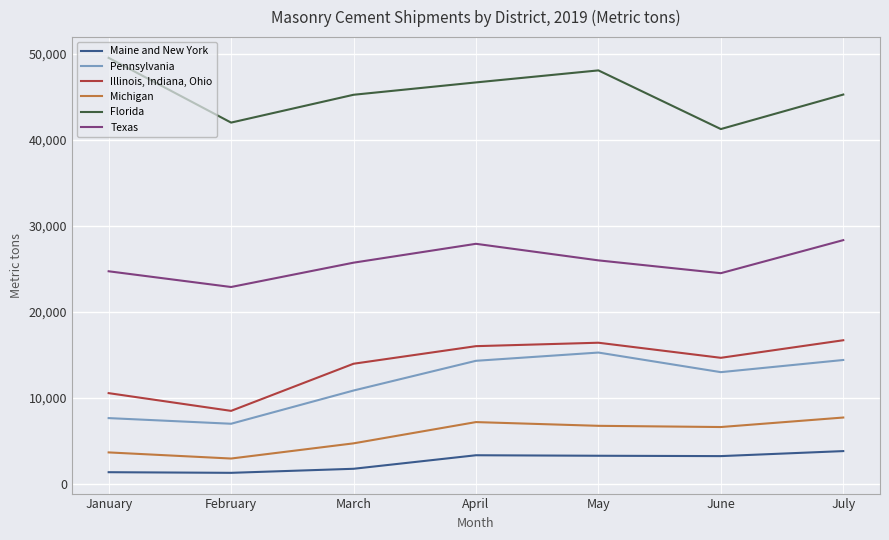

What is the difference between the maximum and second lowest values in the Michigan series?

4057